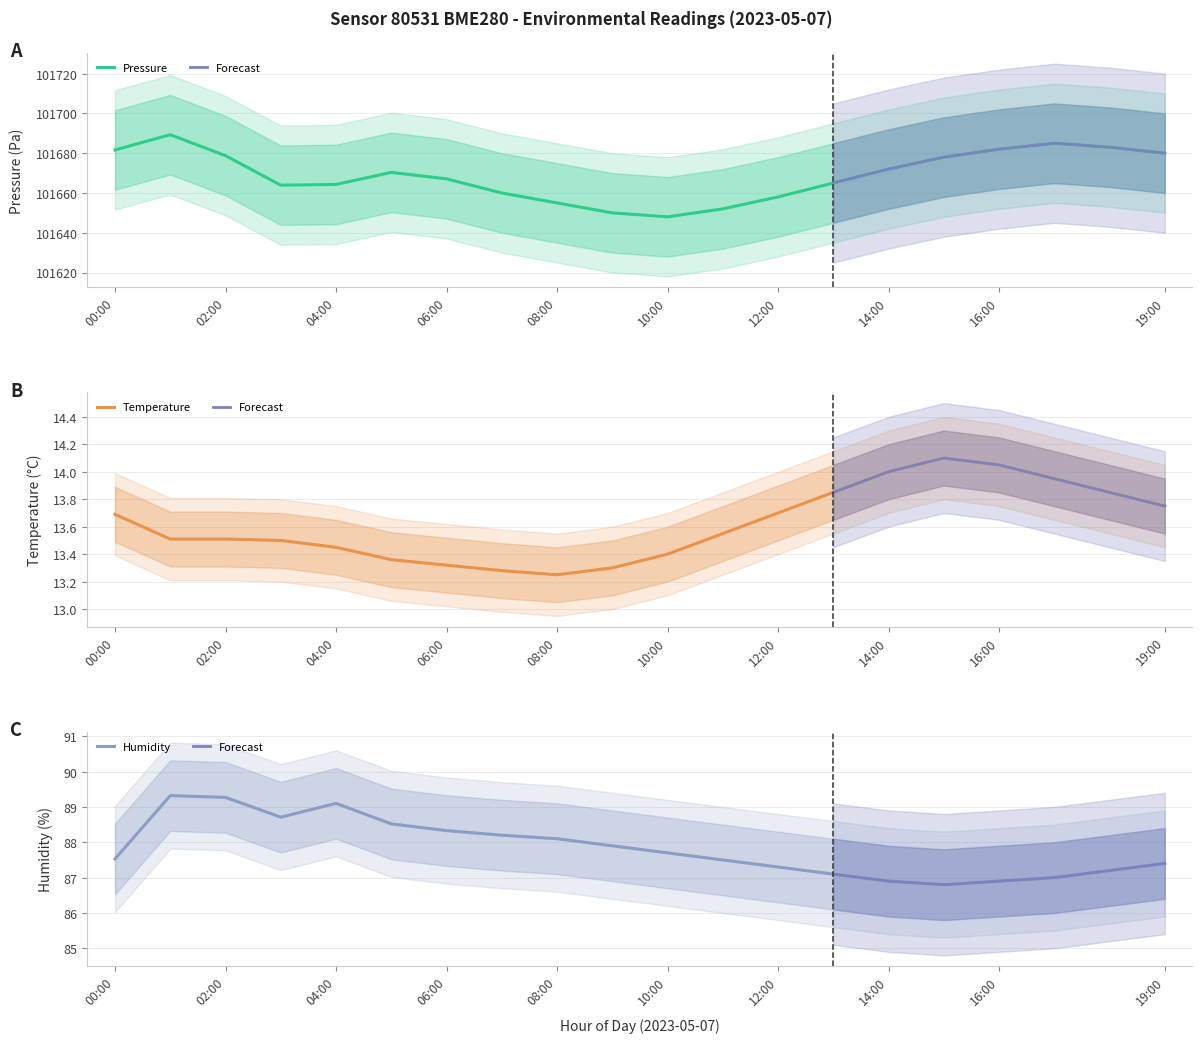

Is the value of temperature at 11:00 greater than the value of pressure at 19:00?

No